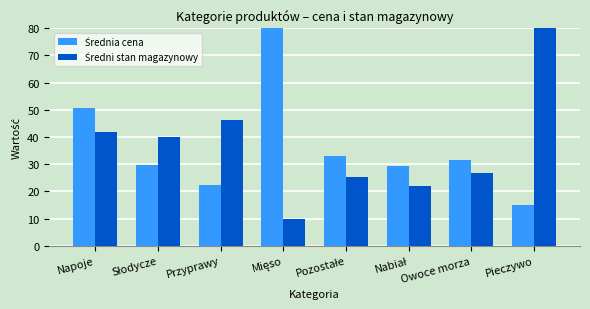

The Średni stan magazynowy series shows 40.0 at Słodycze. True or false?

True